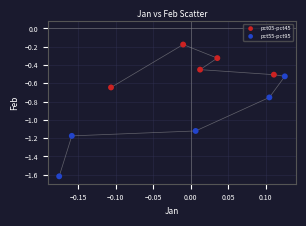

What are all the series names shown in the legend?

pct05-pct45, pct55-pct95